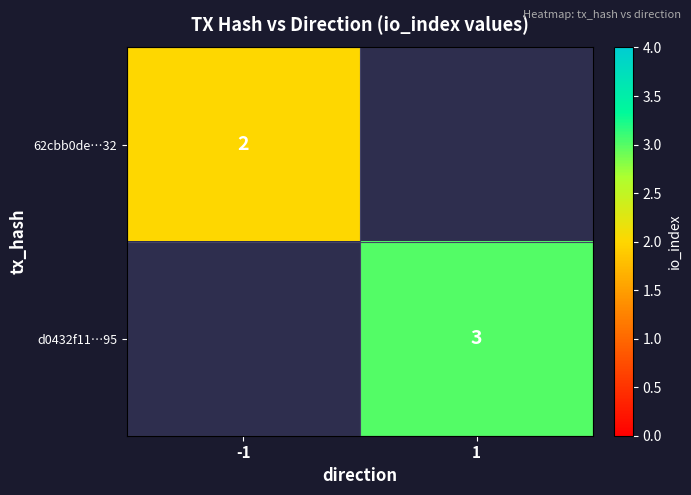

True or false: 62cbb0de…32 has a value of 2 at -1.

True